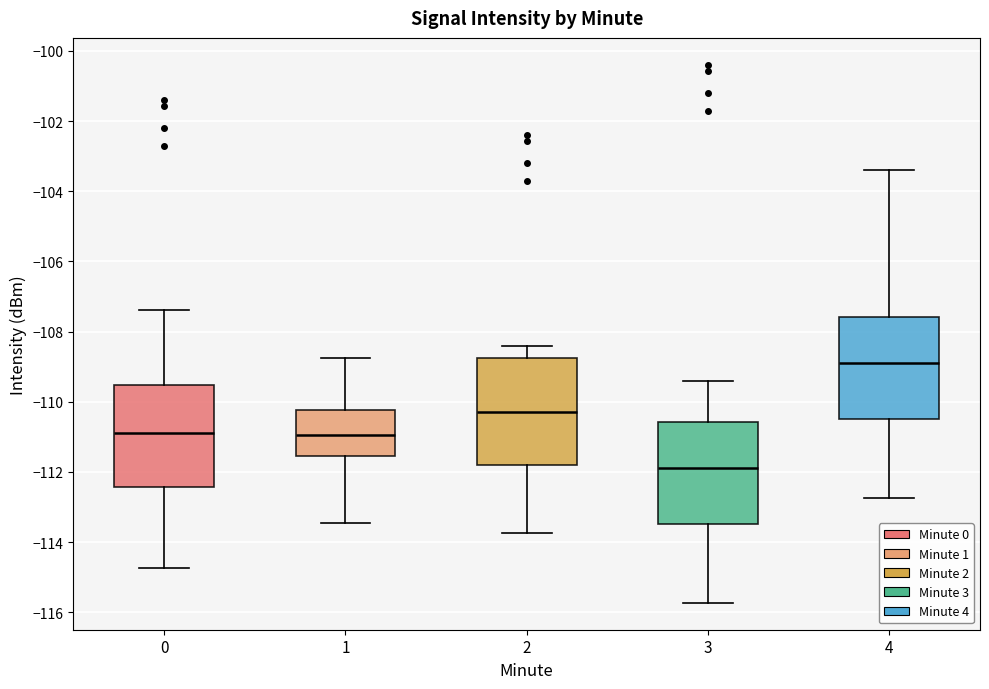

Which box's median line is the highest?

4